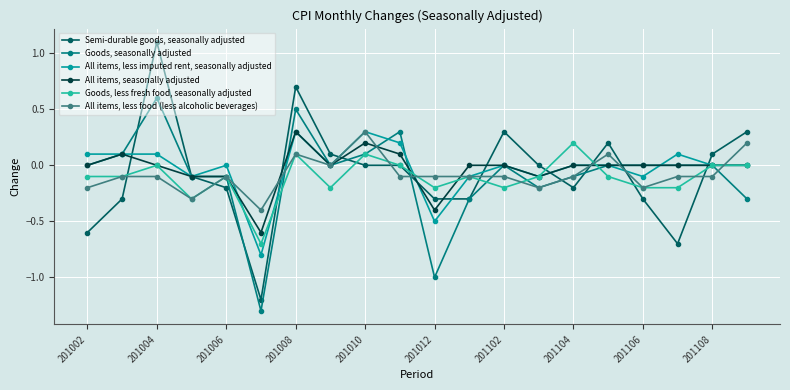

What is the value of the All items, less food (less alcoholic beverages) point at the 2nd from the left?

-0.1